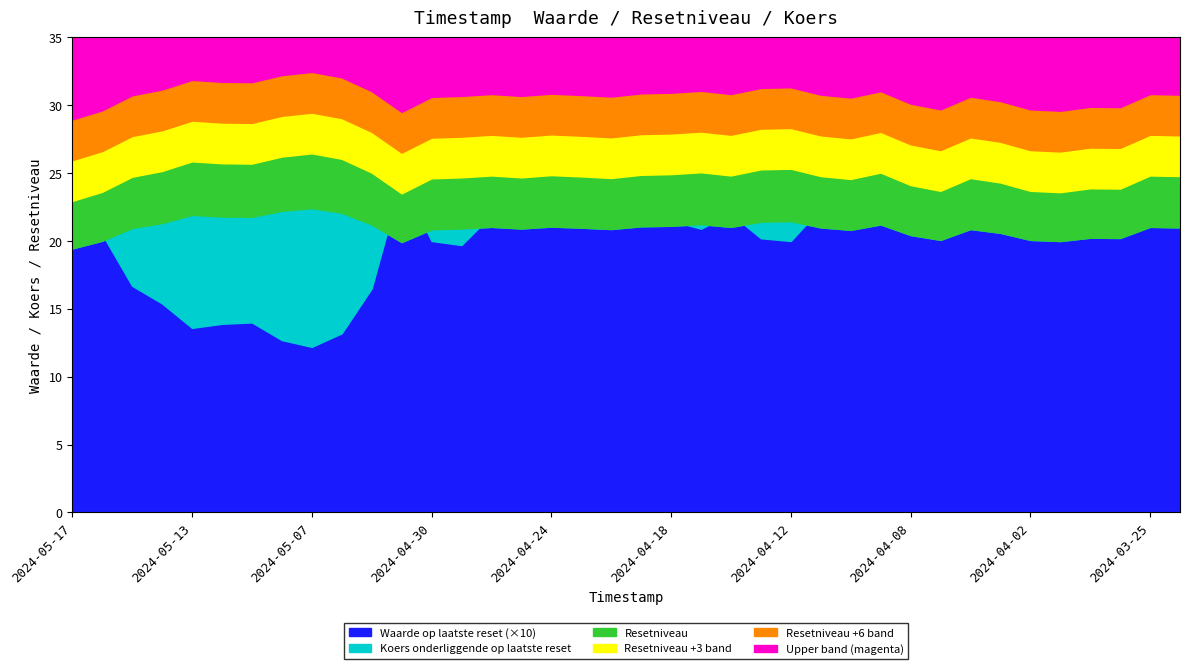

In Koers onderliggende op laatste reset, how many points are higher than both neighbors (excluding endpoints)?

10